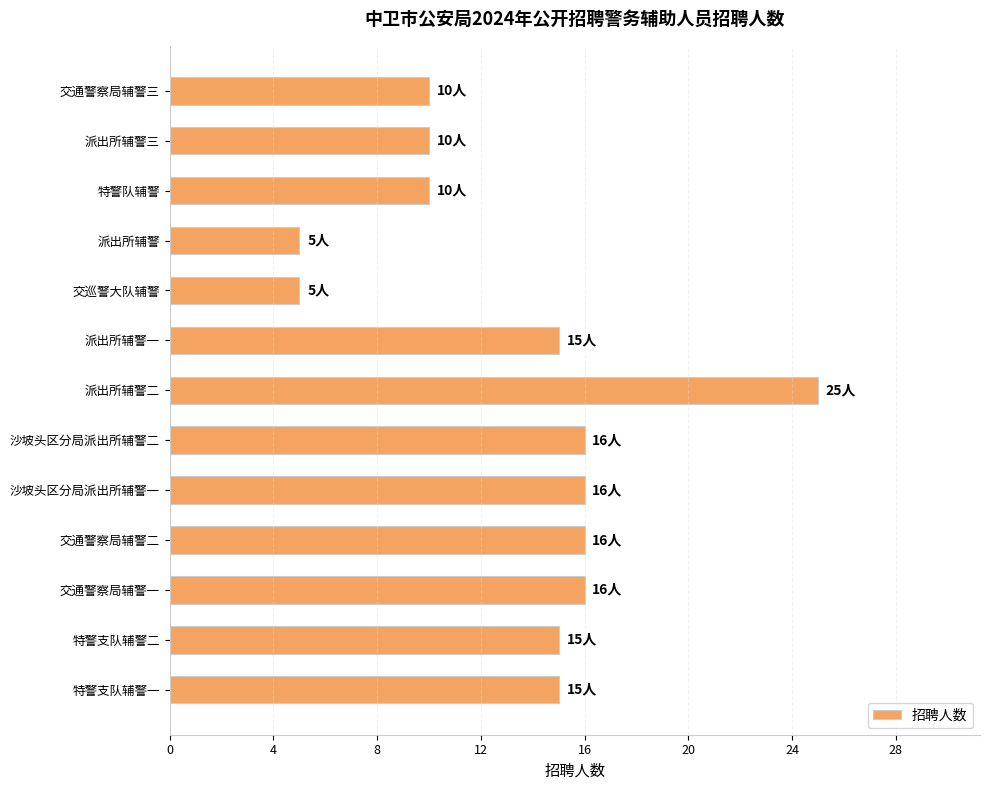

At which category does the chart reach its peak across all series?

派出所辅警二